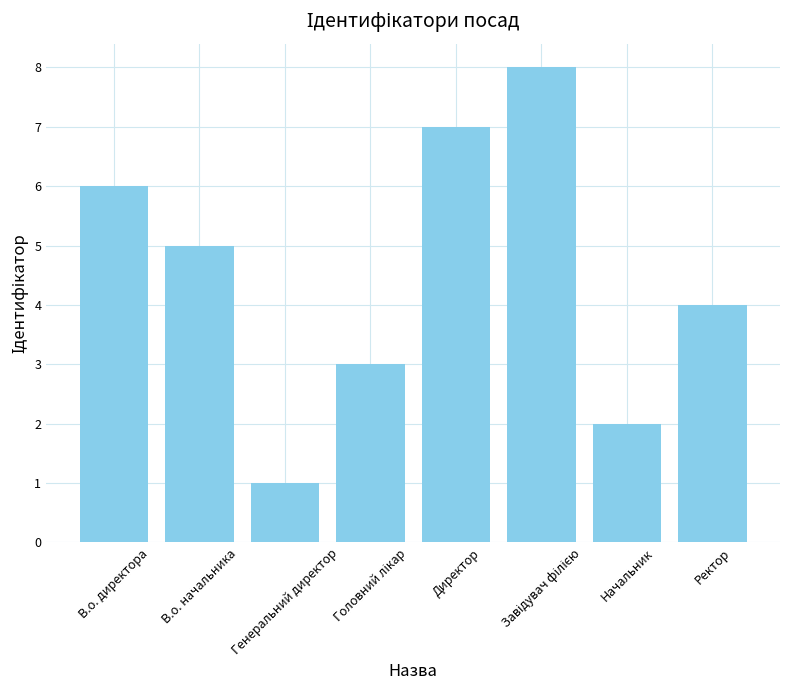

Which has a higher value, В.о. директора or В.о. начальника?

В.о. директора